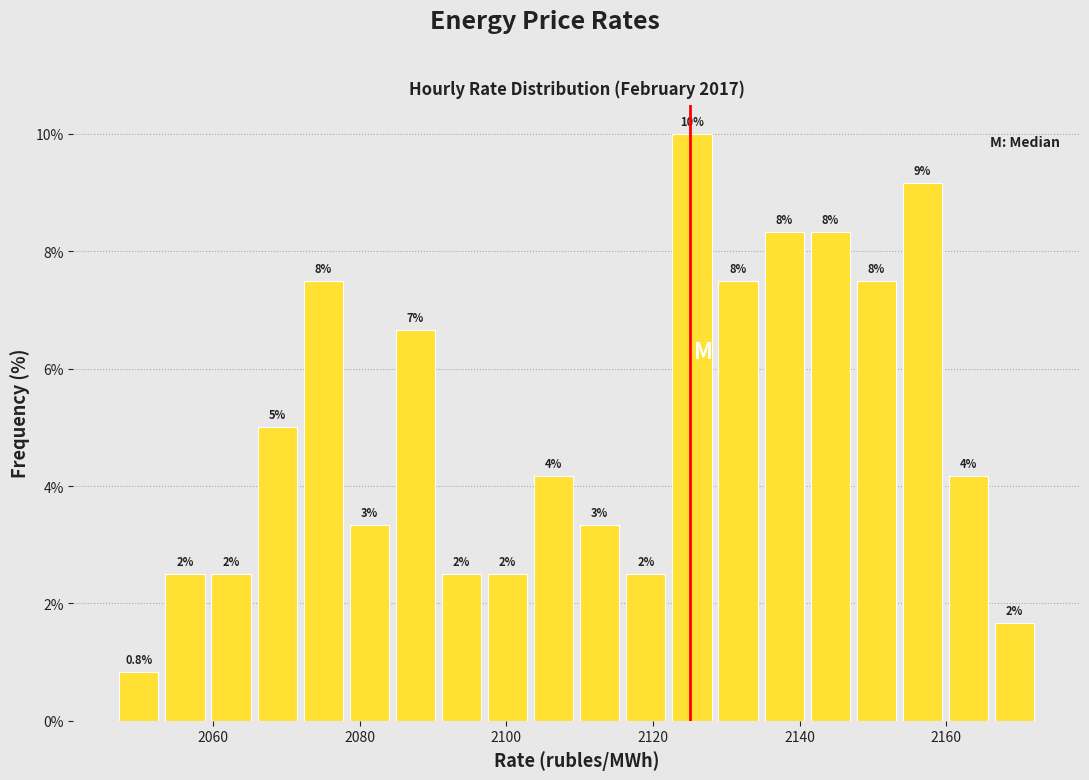

Around what value on the x-axis is the tallest bar? Give the approximate position of its centre, as read against the axis.

2126